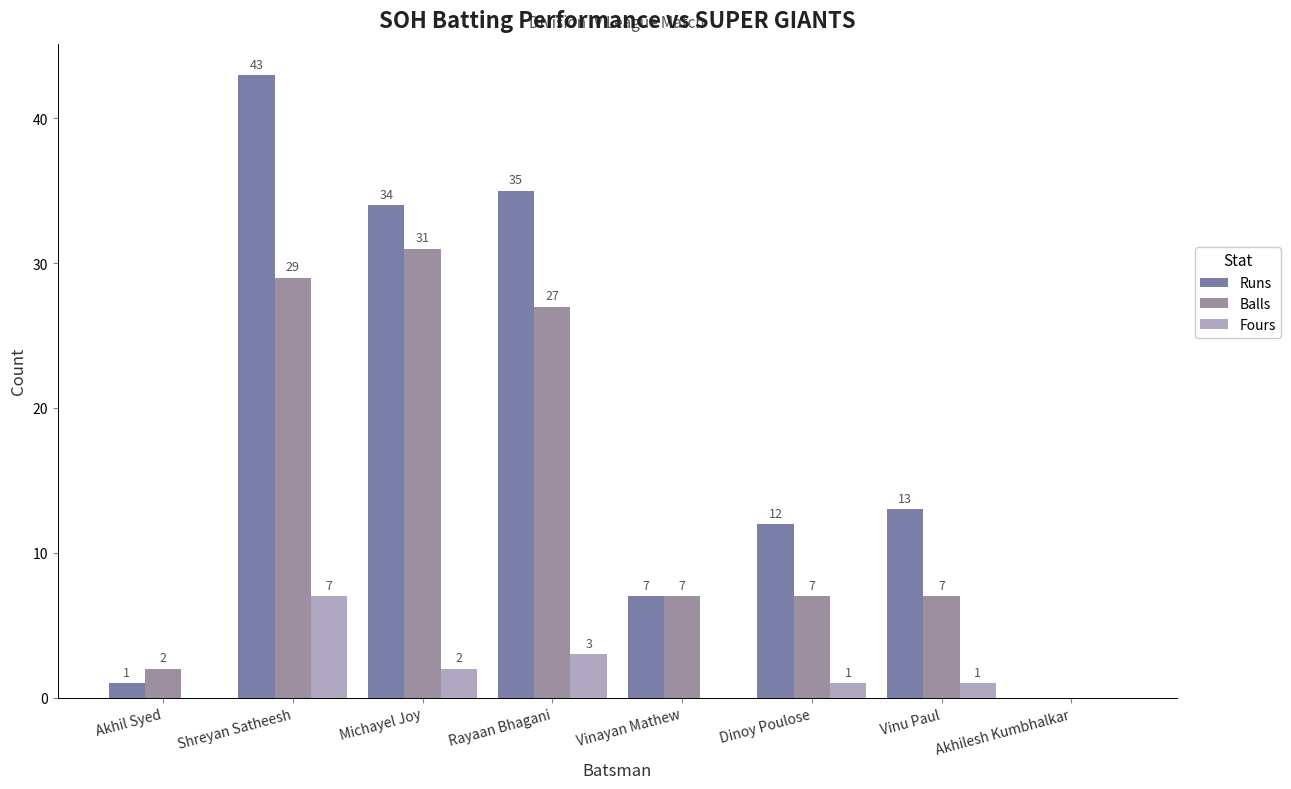

What is the label of the 4th bar from the left?

Rayaan Bhagani